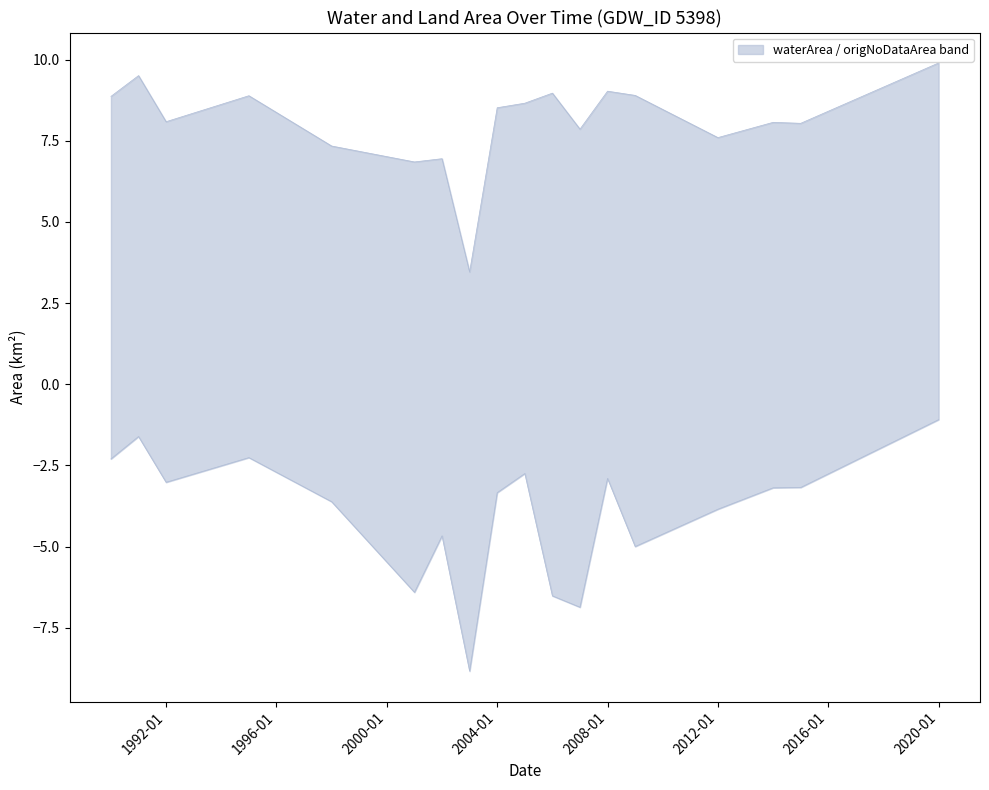

At which label does origlandArea reach its peak?

2003-01